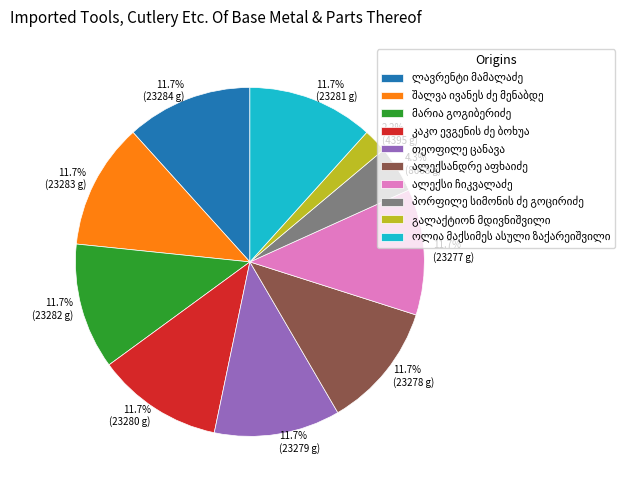

Is there a majority slice in this chart?

No